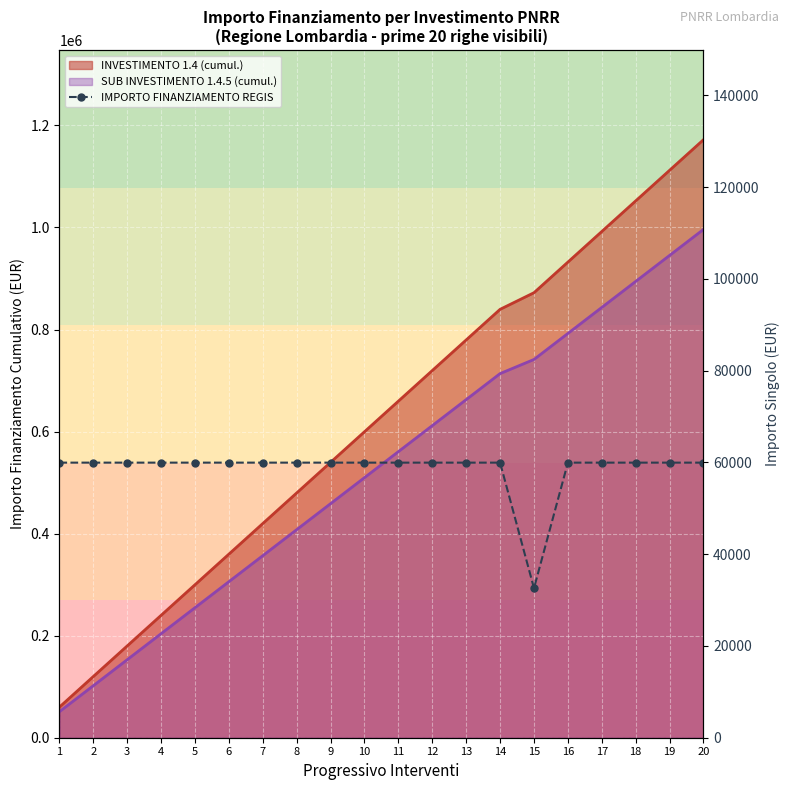

What is the value of the 3rd point from the left?

59966